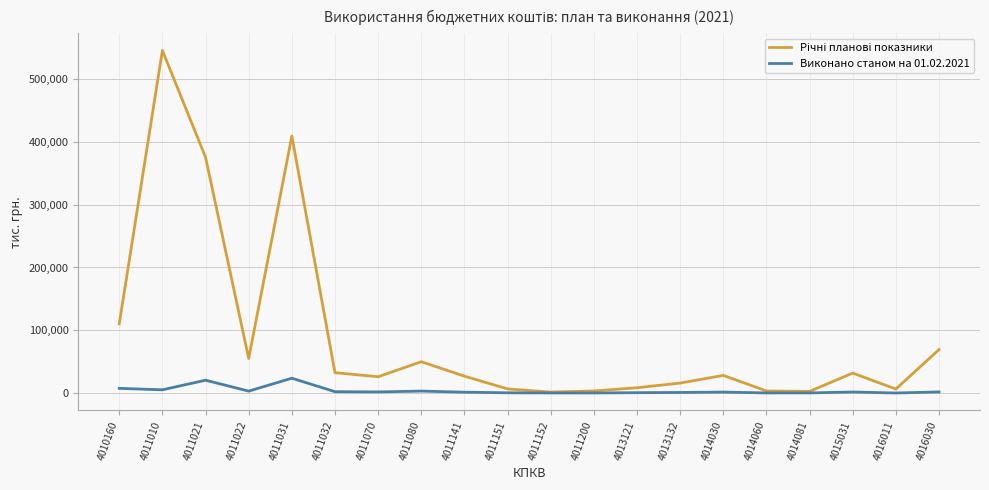

Which category has the highest value across all series?

4011010